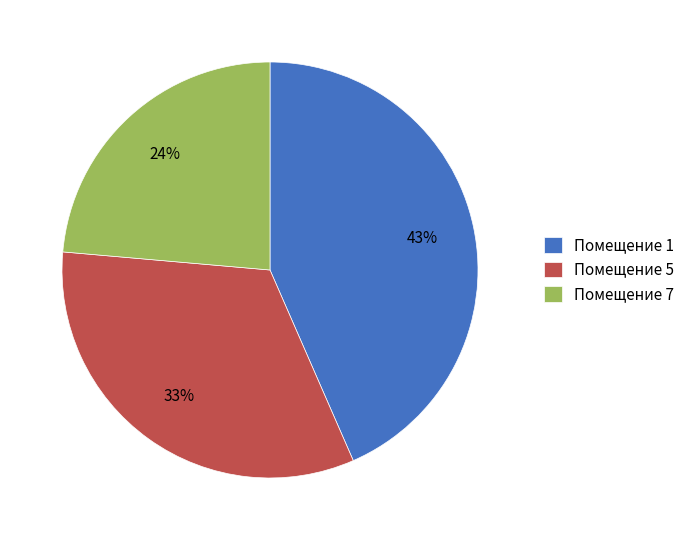

Is it true that Помещение 7 is 9% of the pie?

False